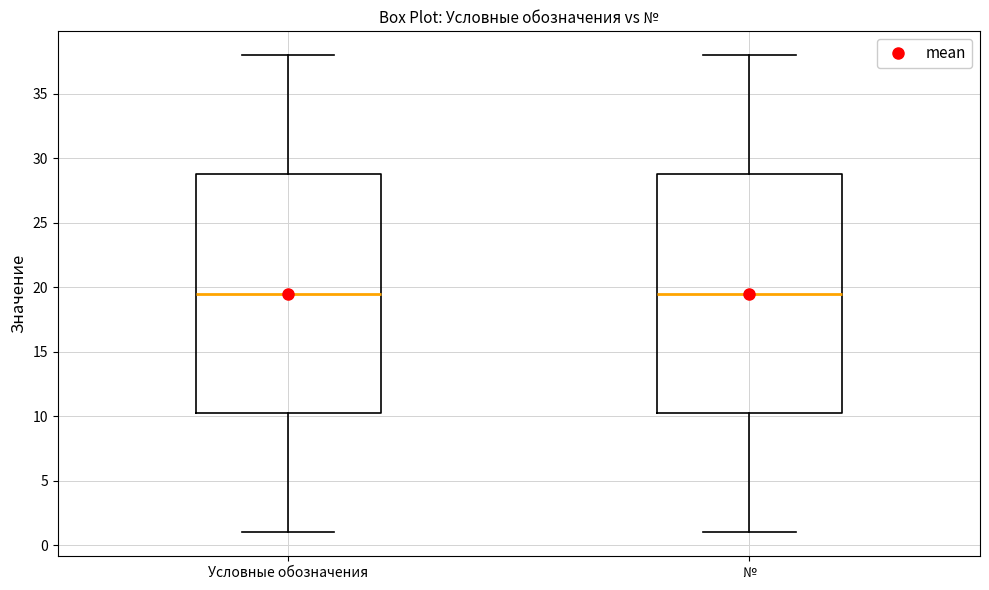

Reading left to right, read every box against the y-axis: the position of its median line, the range the box covers, and the ends of its whiskers. The values are not printed on the chart, so give them approximately, as read against the axis.

Условные обозначения: median 19.5, box 10.5 to 29.0, whiskers 1.0 to 38.0
№: median 19.5, box 10.5 to 29.0, whiskers 1.0 to 38.0